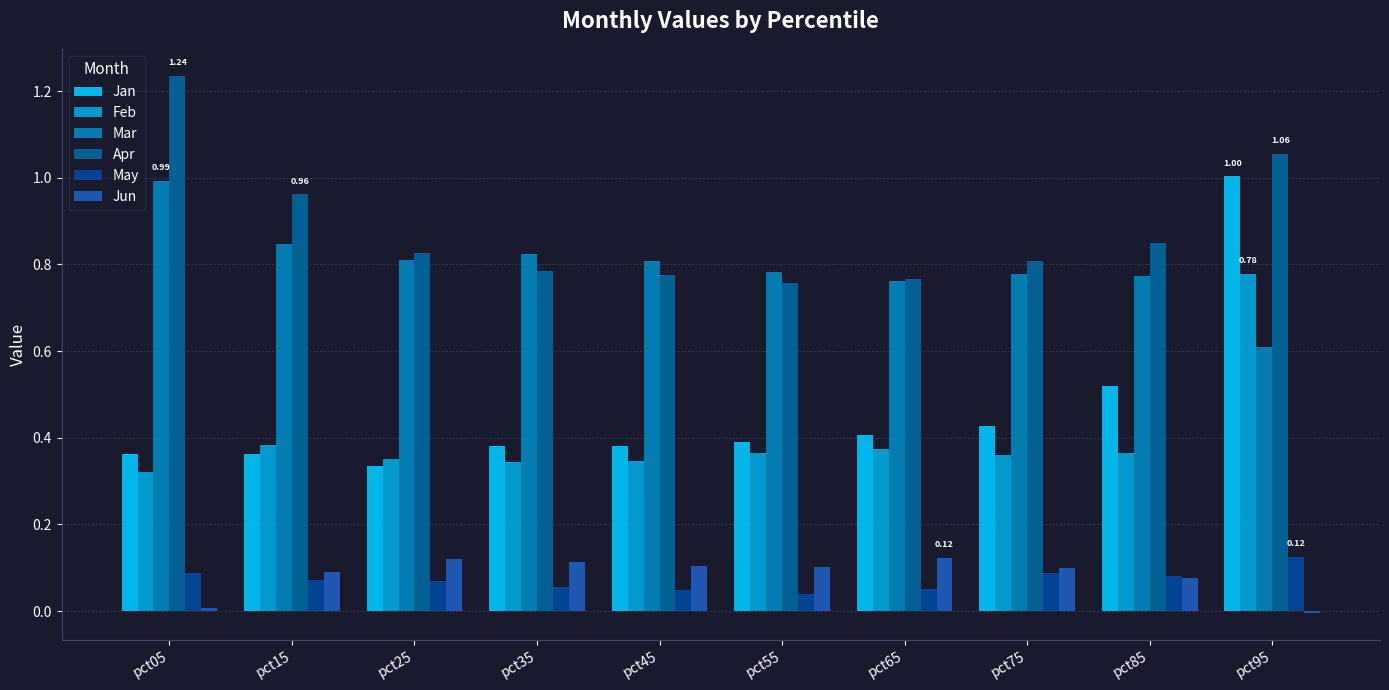

What is the approximate value of Mar at pct25?

0.8